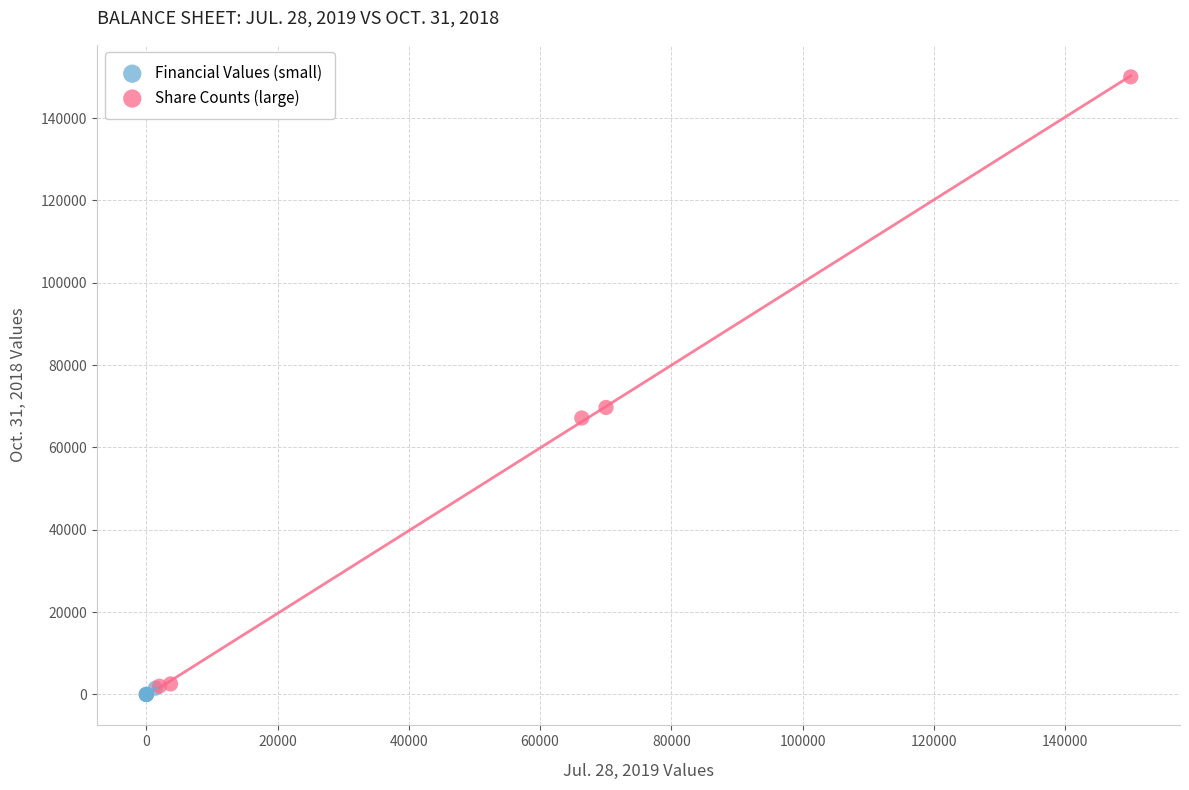

Which series contains the highest Y value?

Share Counts (large)